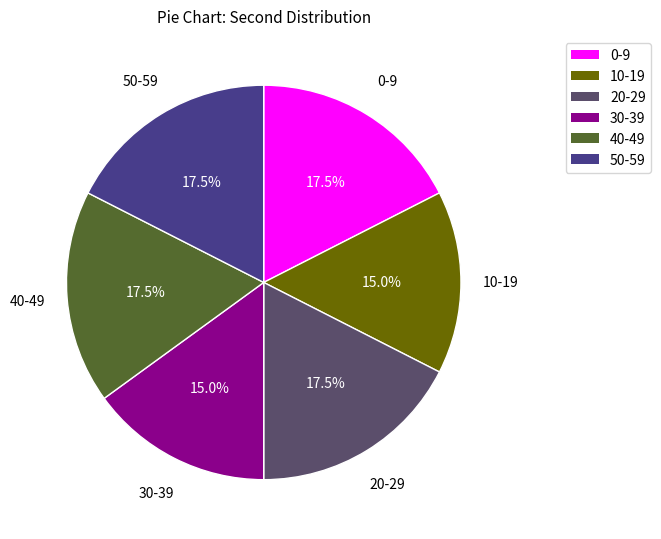

What is the total percentage of 40-49 and 30-39?

32.5%